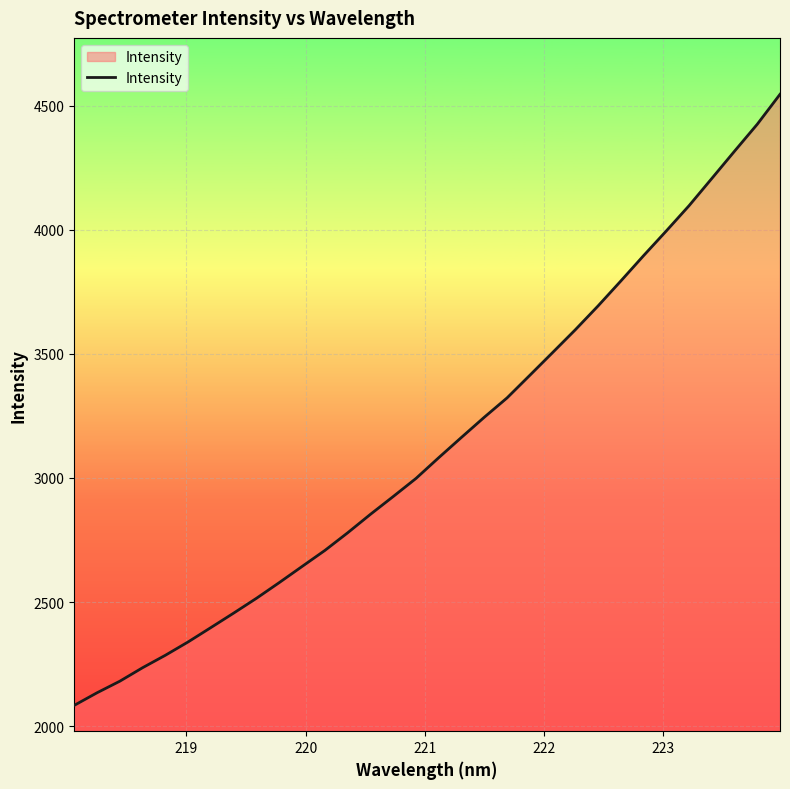

What is the difference between the maximum and minimum values?

2461.4